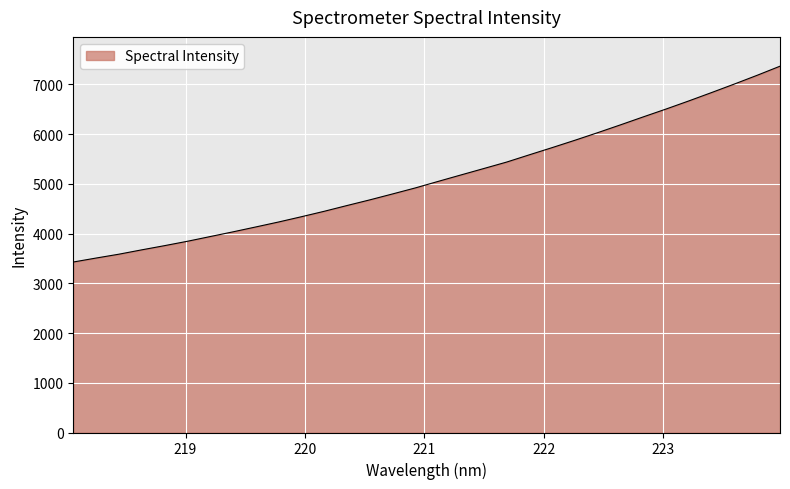

What is the greatest value displayed?

7368.2